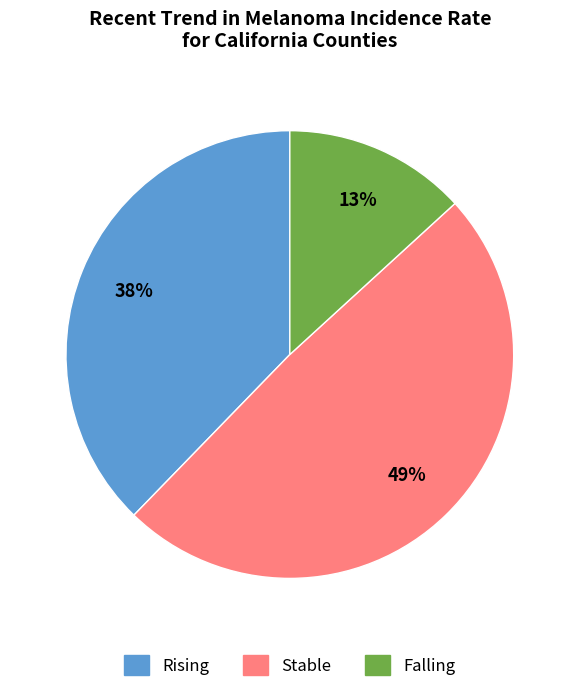

Is there a majority slice in this chart?

No